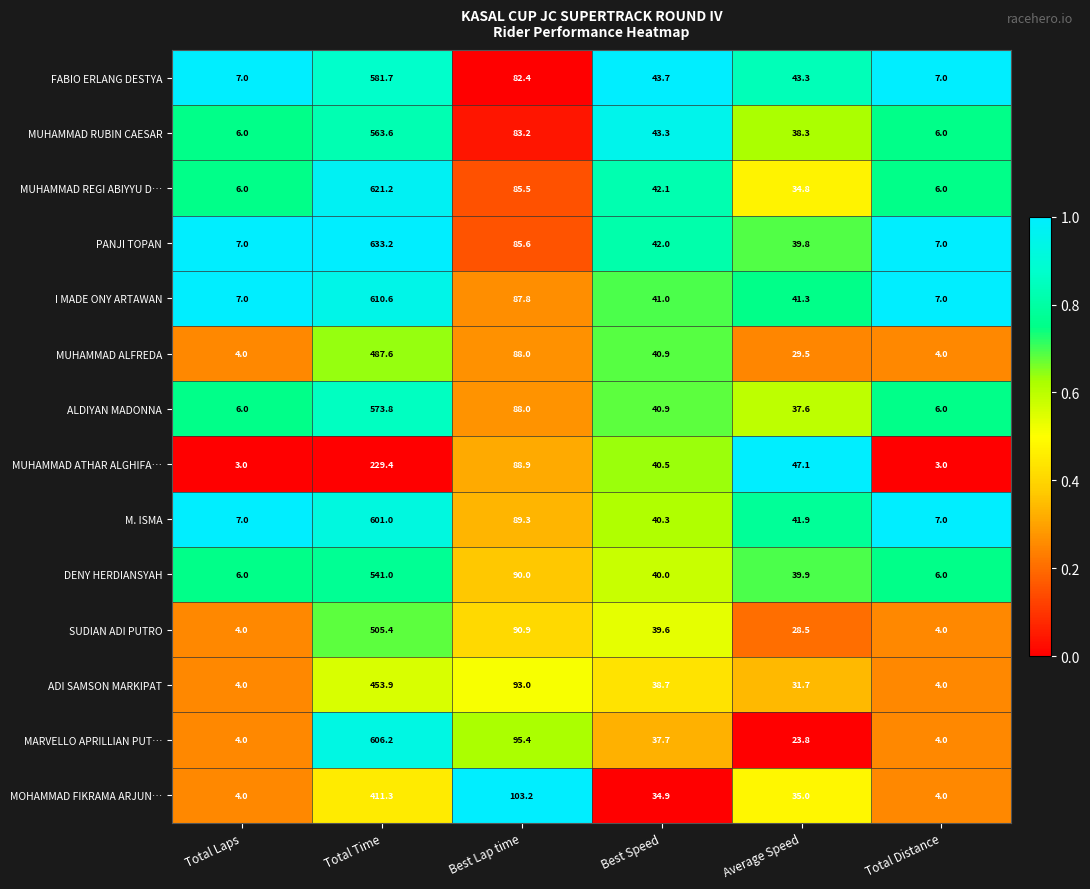

At Total Time, list the series in order from smallest to largest.

MUHAMMAD ATHAR ALGHIFA…, MOHAMMAD FIKRAMA ARJUN…, ADI SAMSON MARKIPAT, MUHAMMAD ALFREDA, SUDIAN ADI PUTRO, DENY HERDIANSYAH, MUHAMMAD RUBIN CAESAR, ALDIYAN MADONNA, FABIO ERLANG DESTYA, M. ISMA, MARVELLO APRILLIAN PUT…, I MADE ONY ARTAWAN, MUHAMMAD REGI ABIYYU D…, PANJI TOPAN